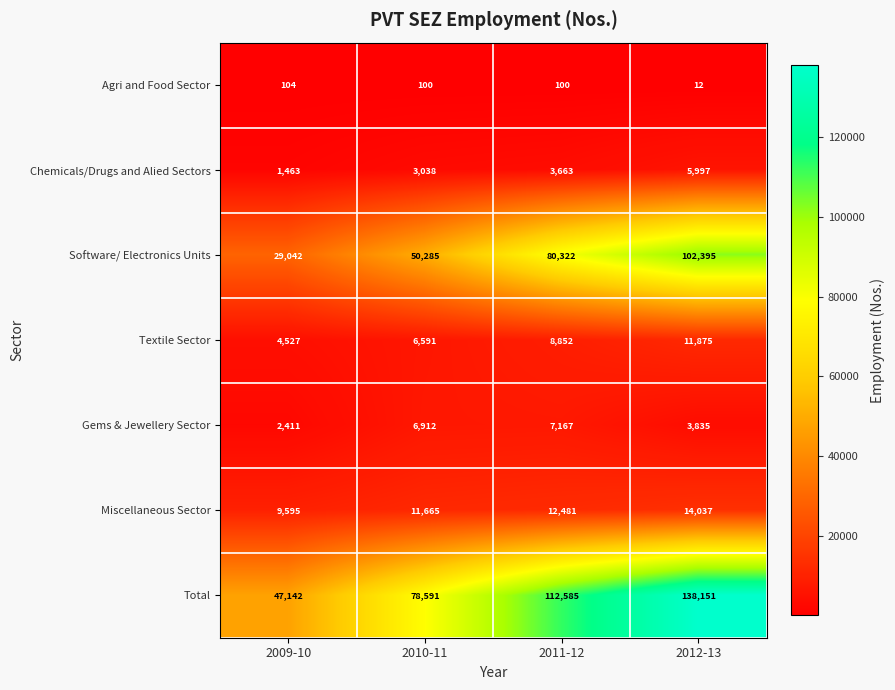

What is the average value of the Gems & Jewellery Sector series?

5081